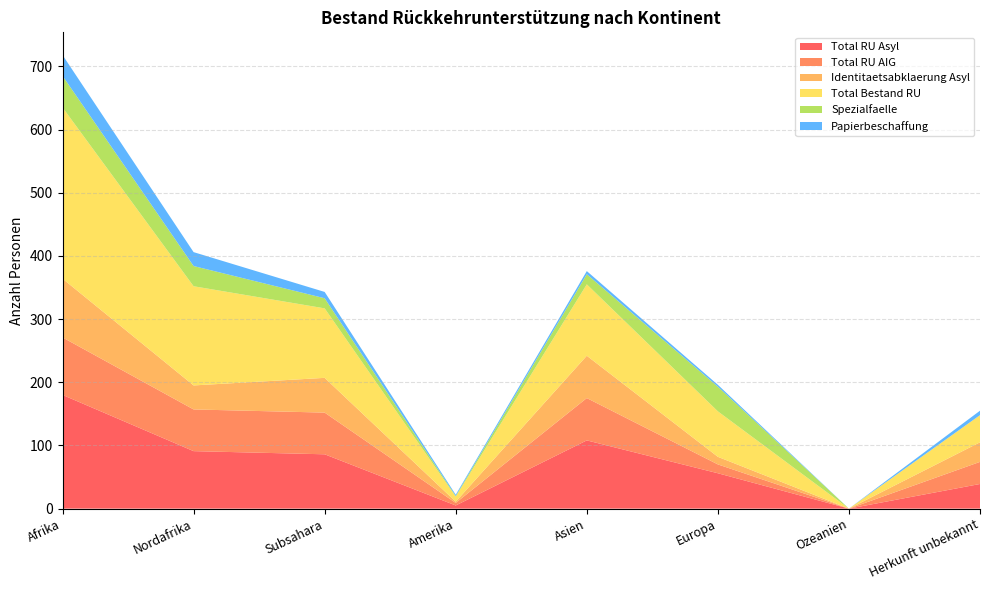

Reading left to right, list all the values displayed in this chart.

Total RU Asyl: Afrika=180	Nordafrika=91	Subsahara=86	Amerika=5	Asien=108	Europa=56	Ozeanien=0	Herkunft unbekannt=39
Total RU AIG: Afrika=91	Nordafrika=66	Subsahara=66	Amerika=4	Asien=67	Europa=14	Ozeanien=0	Herkunft unbekannt=35
Identitaetsabklaerung Asyl: Afrika=93	Nordafrika=38	Subsahara=55	Amerika=2	Asien=67	Europa=12	Ozeanien=0	Herkunft unbekannt=31
Total Bestand RU: Afrika=271	Nordafrika=157	Subsahara=110	Amerika=8	Asien=113	Europa=72	Ozeanien=0	Herkunft unbekannt=43
Spezialfaelle: Afrika=50	Nordafrika=32	Subsahara=16	Amerika=1	Asien=16	Europa=39	Ozeanien=0	Herkunft unbekannt=0
Papierbeschaffung: Afrika=33	Nordafrika=22	Subsahara=10	Amerika=2	Asien=5	Europa=3	Ozeanien=0	Herkunft unbekannt=7